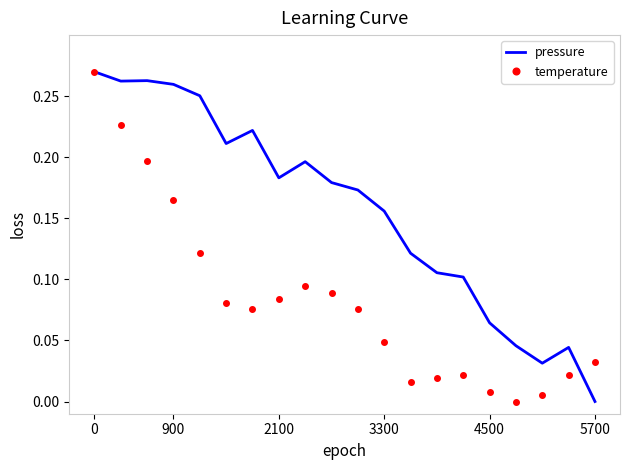

Which series has the largest total across all categories?

pressure